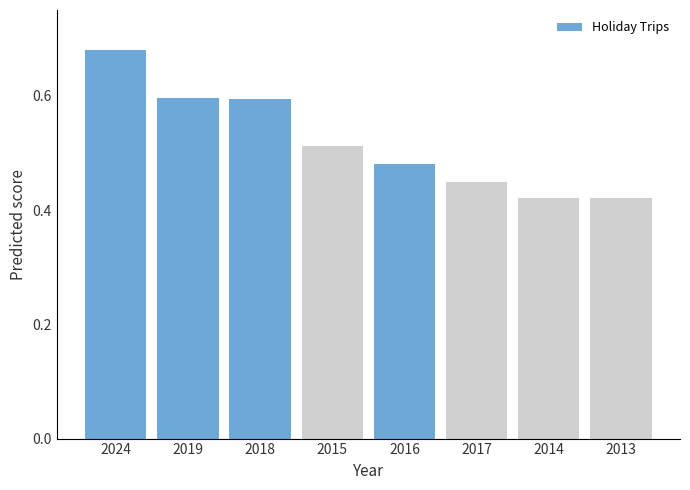

Is it true that the value at 2013 is 0.1?

False